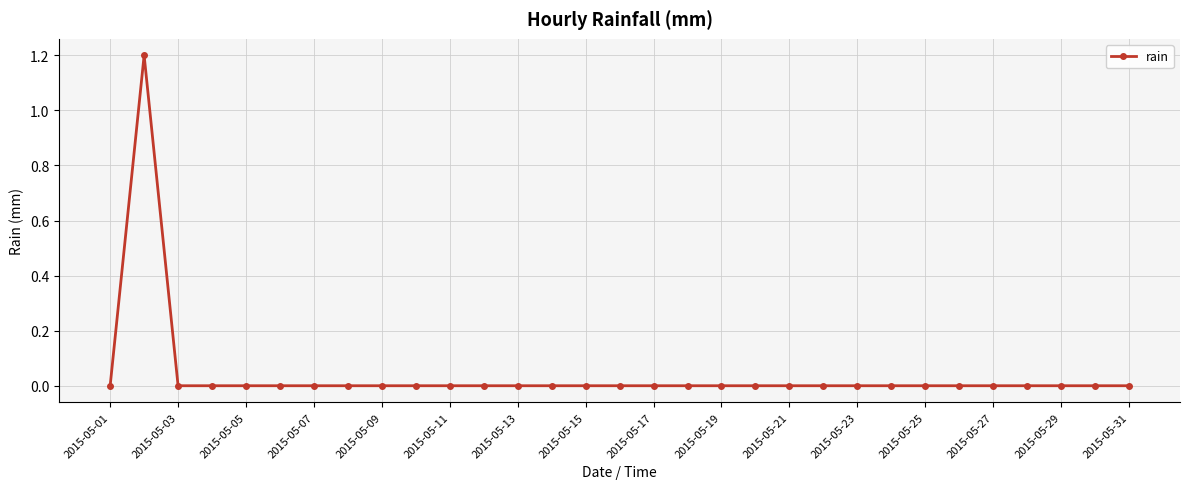

How many data points does each series have?

31